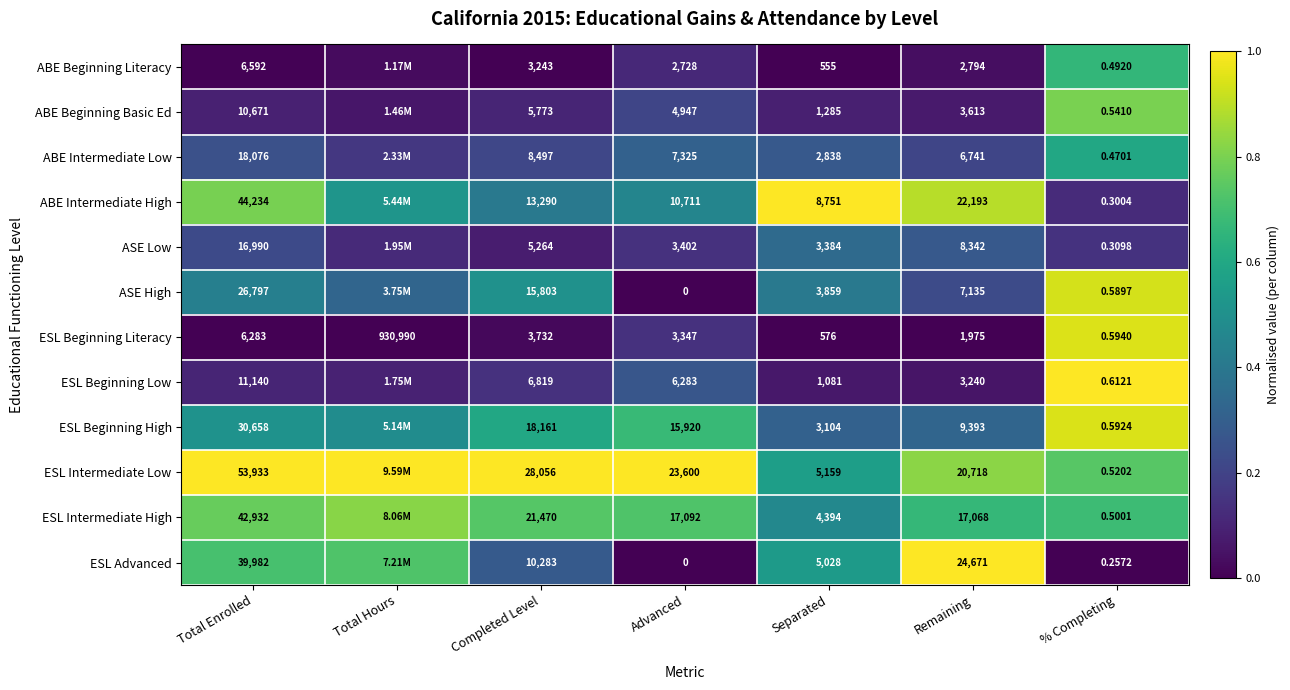

Between Advanced and Separated, which series saw the biggest shift?

ESL Intermediate Low